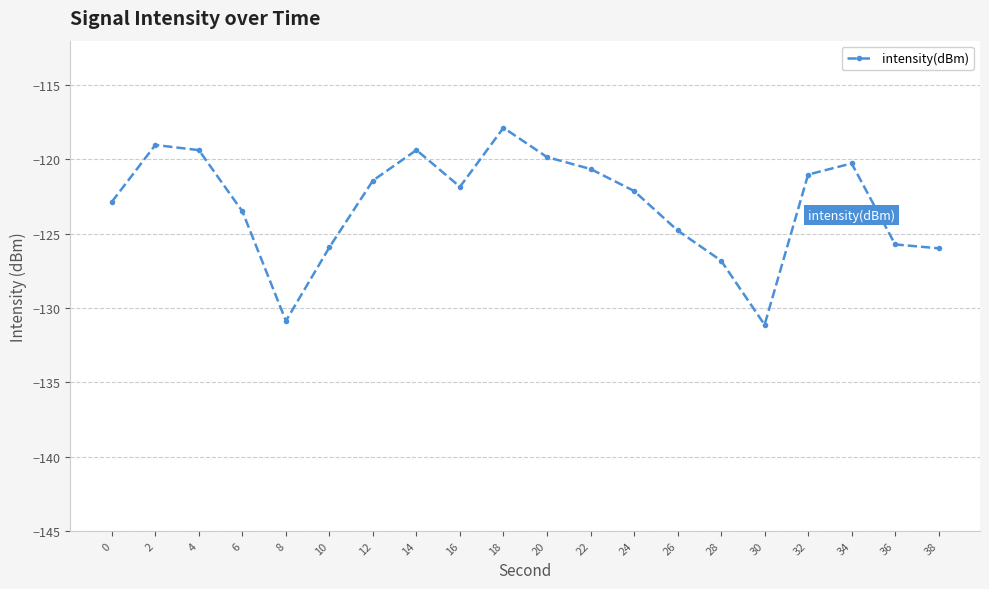

What is the value of the 16th point from the left?

-131.1